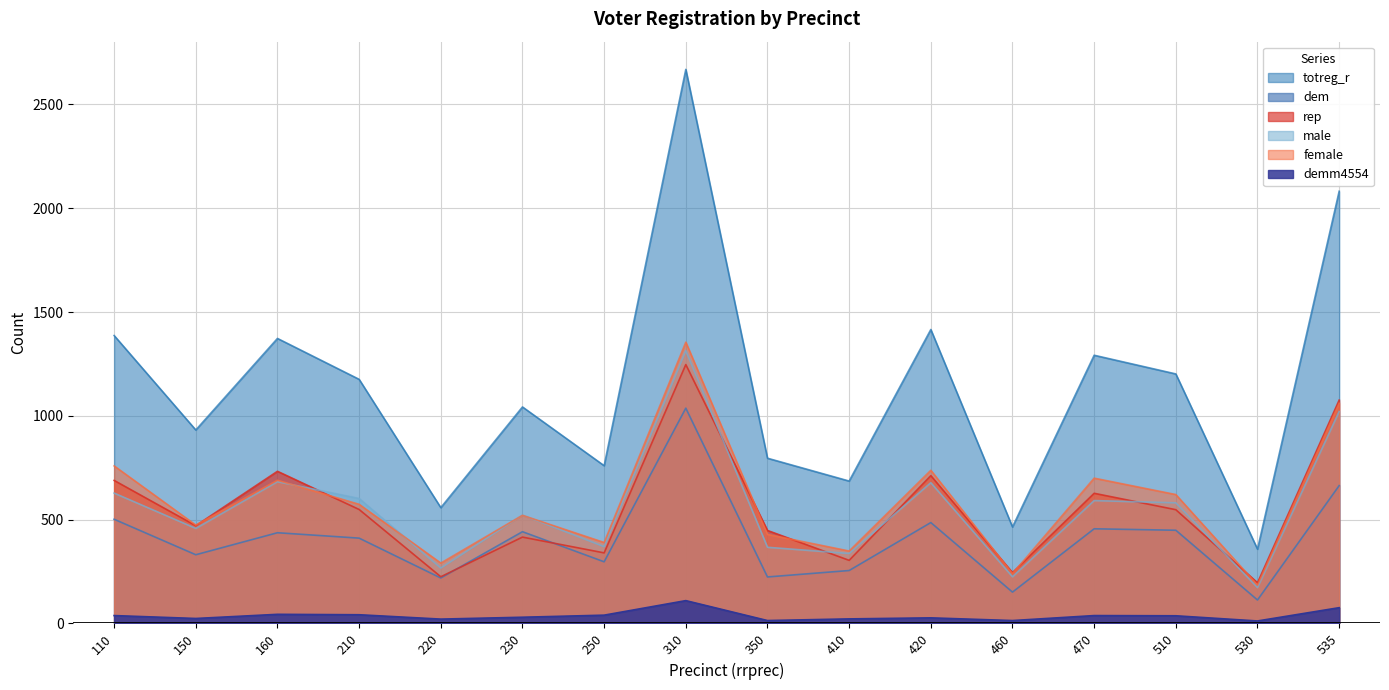

True or false: demm4554 has a value of 37 at 510.

True